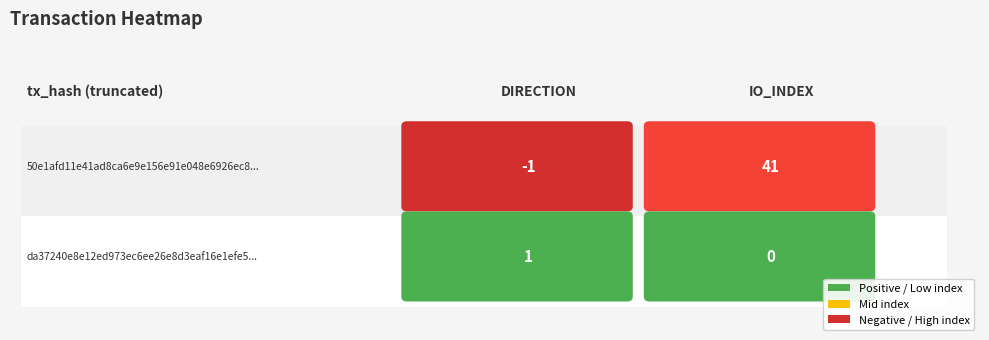

At how many categories does at least one series exceed 17?

1